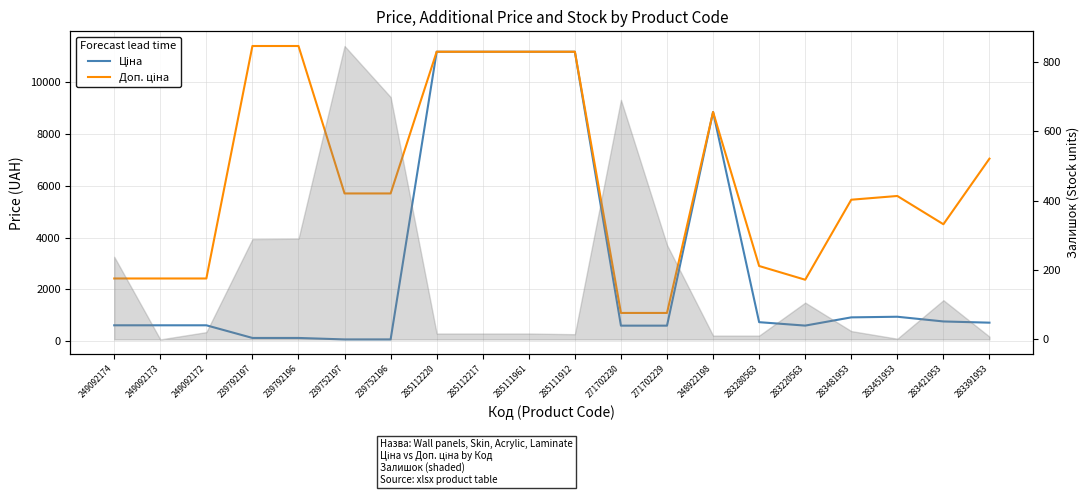

Between 239752197 and 285111912, which is larger?

285111912